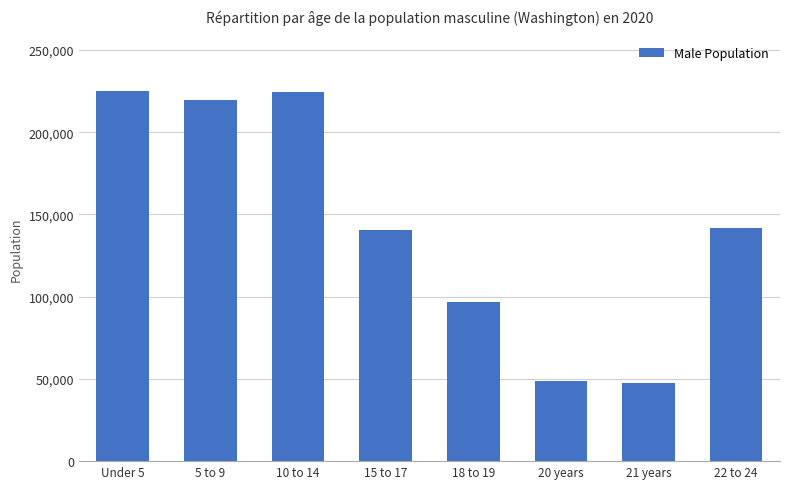

What value does the data have at 5 to 9, to the nearest 100?

219700